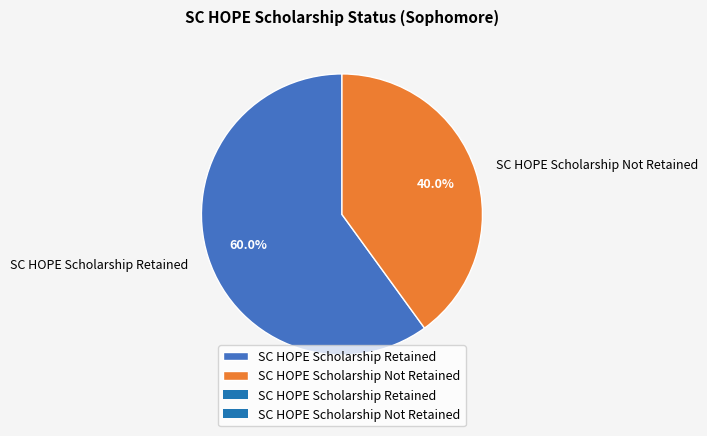

Is the sum of SC HOPE Scholarship Not Retained and SC HOPE Scholarship Retained greater than half?

Yes